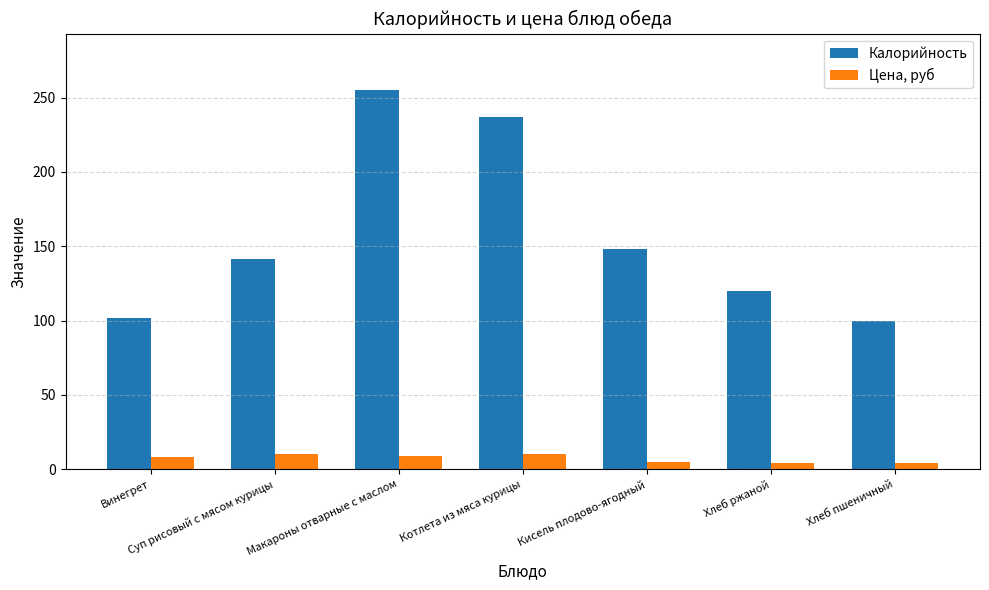

True or false: Калорийность has a value of 235.9 at Суп рисовый с мясом курицы.

False